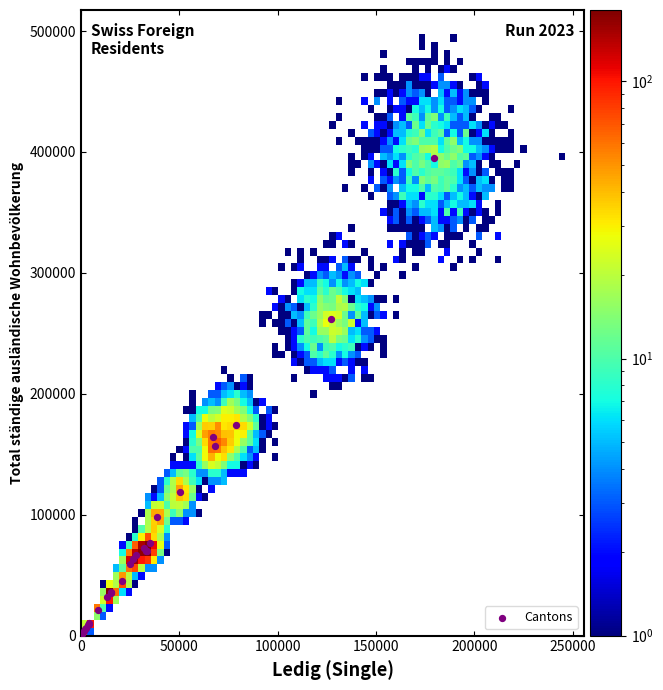

What Y value in the scatter plot is closest to 198306?

174380